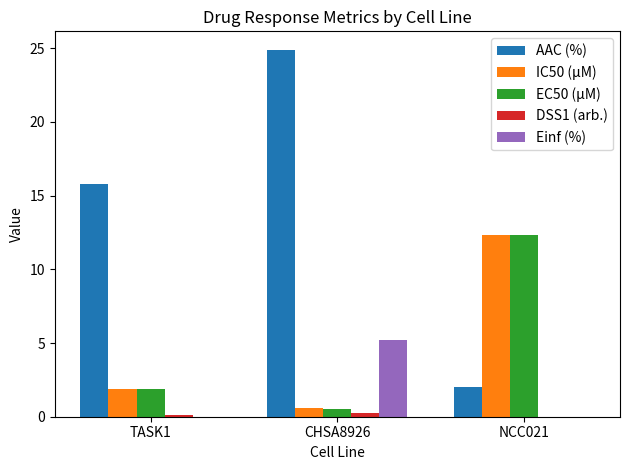

Are the bars grouped side by side (vs. stacked)?

Yes